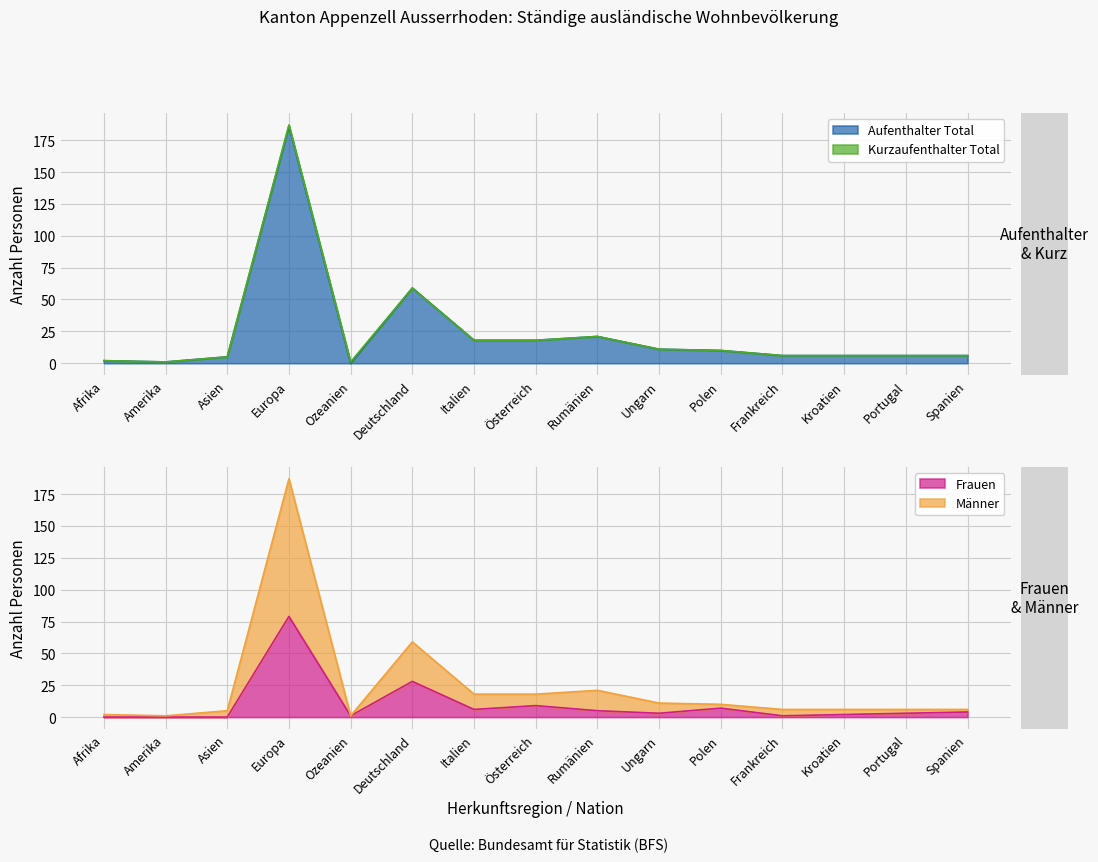

Which has a higher value, Kroatien or Deutschland?

Deutschland